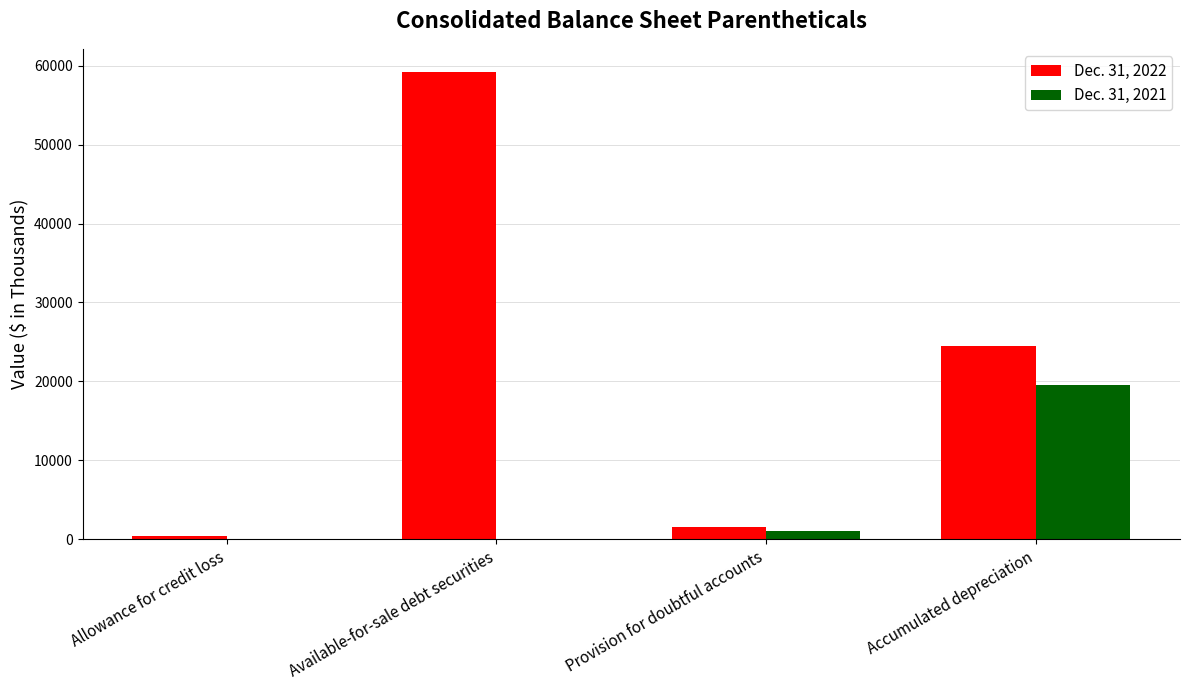

How many data points does each series have?

4